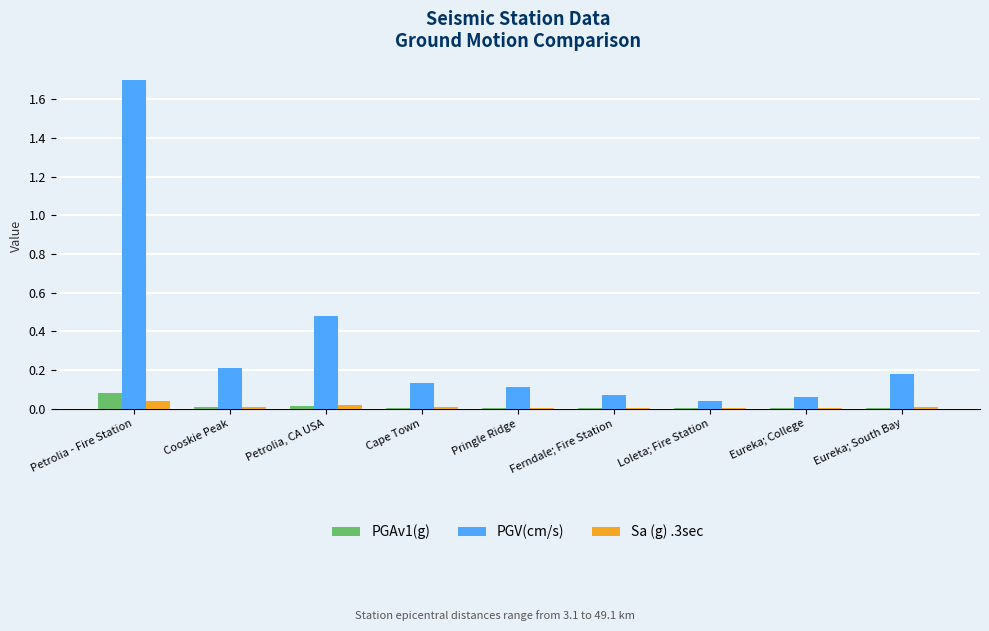

What is the maximum value shown in the chart?

1.7